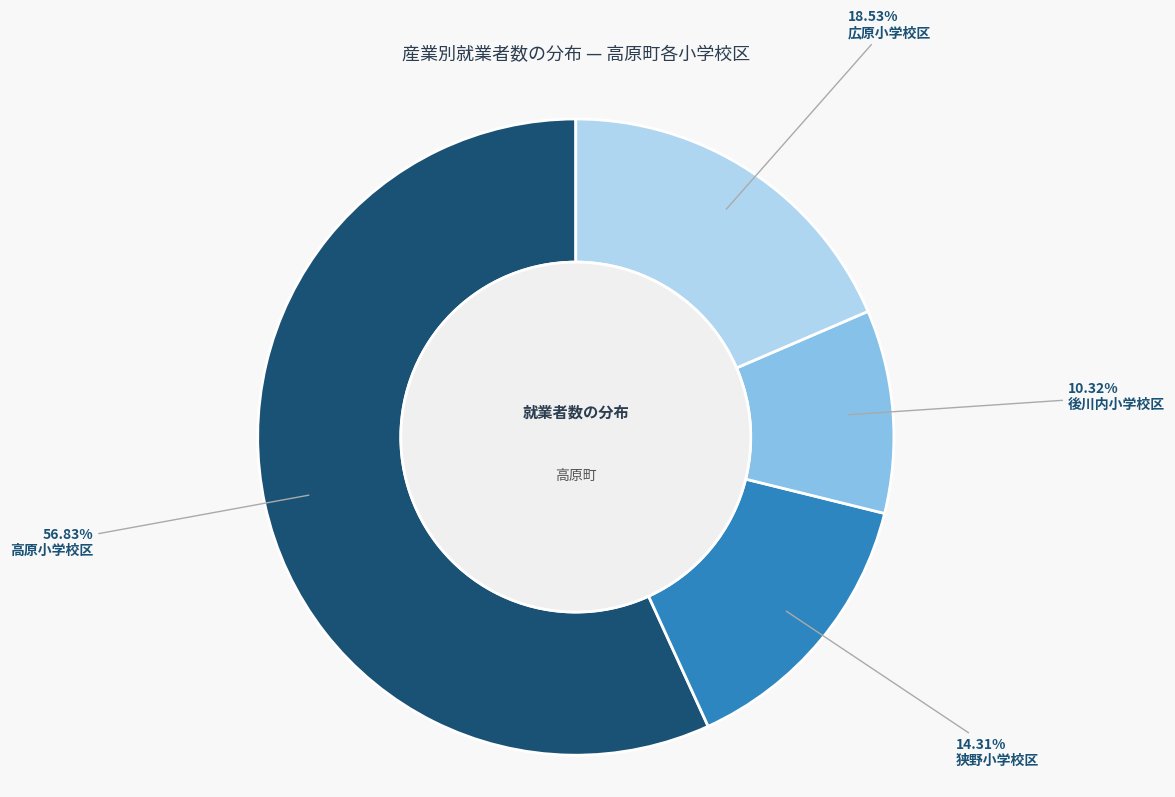

How much of the chart is everything except 高原小学校区?

43.2%